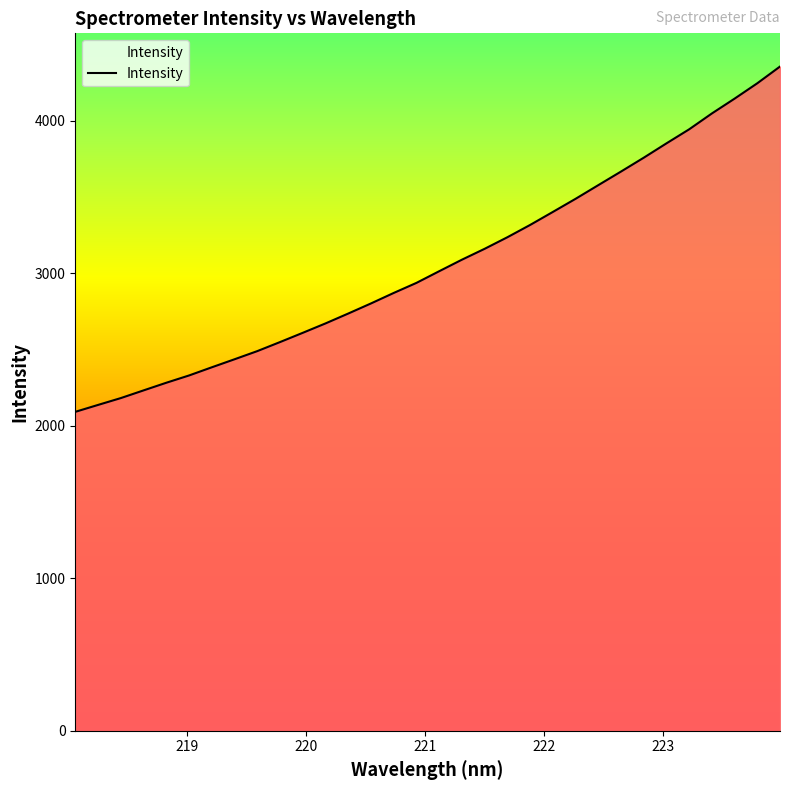

What is the minimum value shown in the chart?

2091.2